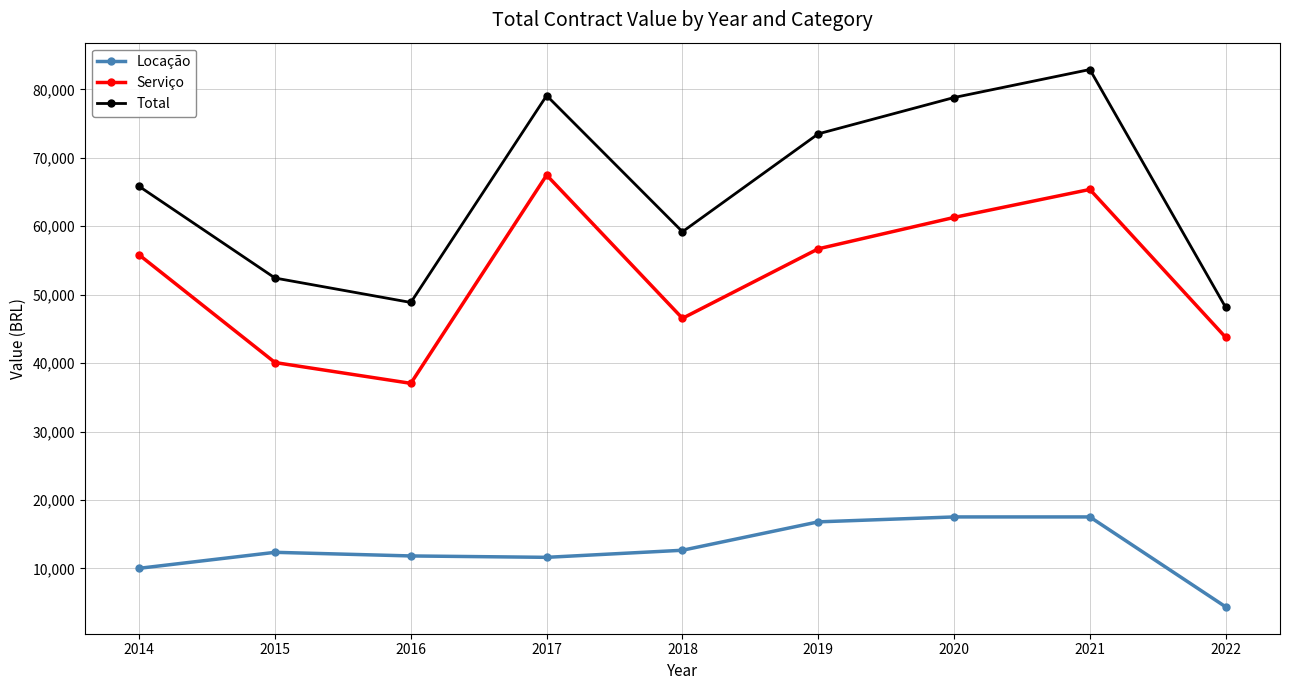

What is the spread (max minus min) of values at 2014?

55800.0